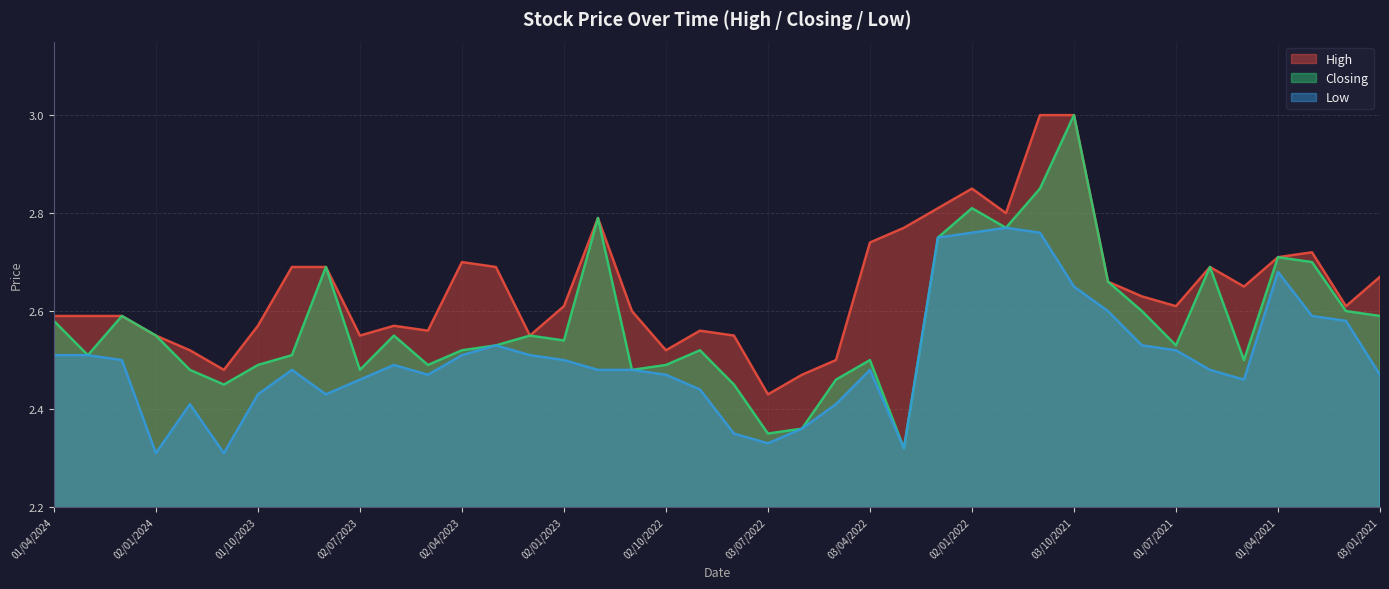

Reading right to left, list all the values displayed in this chart.

High: 03/01/2021=2.7	01/02/2021=2.6	01/03/2021=2.7	01/04/2021=2.7	02/05/2021=2.6	01/06/2021=2.7	01/07/2021=2.6	01/08/2021=2.6	01/09/2021=2.7	03/10/2021=3.0	01/11/2021=3.0	01/12/2021=2.8	02/01/2022=2.9	01/02/2022=2.8	01/03/2022=2.8	03/04/2022=2.7	08/05/2022=2.5	01/06/2022=2.5	03/07/2022=2.4	01/08/2022=2.5	01/09/2022=2.6	02/10/2022=2.5	01/11/2022=2.6	01/12/2022=2.8	02/01/2023=2.6	01/02/2023=2.5	01/03/2023=2.7	02/04/2023=2.7	01/05/2023=2.6	04/06/2023=2.6	02/07/2023=2.5	01/08/2023=2.7	03/09/2023=2.7	01/10/2023=2.6	01/11/2023=2.5	03/12/2023=2.5	02/01/2024=2.5	01/02/2024=2.6	03/03/2024=2.6	01/04/2024=2.6
Closing: 03/01/2021=2.6	01/02/2021=2.6	01/03/2021=2.7	01/04/2021=2.7	02/05/2021=2.5	01/06/2021=2.7	01/07/2021=2.5	01/08/2021=2.6	01/09/2021=2.7	03/10/2021=3.0	01/11/2021=2.9	01/12/2021=2.8	02/01/2022=2.8	01/02/2022=2.8	01/03/2022=2.3	03/04/2022=2.5	08/05/2022=2.5	01/06/2022=2.4	03/07/2022=2.4	01/08/2022=2.5	01/09/2022=2.5	02/10/2022=2.5	01/11/2022=2.5	01/12/2022=2.8	02/01/2023=2.5	01/02/2023=2.5	01/03/2023=2.5	02/04/2023=2.5	01/05/2023=2.5	04/06/2023=2.5	02/07/2023=2.5	01/08/2023=2.7	03/09/2023=2.5	01/10/2023=2.5	01/11/2023=2.5	03/12/2023=2.5	02/01/2024=2.5	01/02/2024=2.6	03/03/2024=2.5	01/04/2024=2.6
Low: 03/01/2021=2.5	01/02/2021=2.6	01/03/2021=2.6	01/04/2021=2.7	02/05/2021=2.5	01/06/2021=2.5	01/07/2021=2.5	01/08/2021=2.5	01/09/2021=2.6	03/10/2021=2.6	01/11/2021=2.8	01/12/2021=2.8	02/01/2022=2.8	01/02/2022=2.8	01/03/2022=2.3	03/04/2022=2.5	08/05/2022=2.4	01/06/2022=2.4	03/07/2022=2.3	01/08/2022=2.4	01/09/2022=2.4	02/10/2022=2.5	01/11/2022=2.5	01/12/2022=2.5	02/01/2023=2.5	01/02/2023=2.5	01/03/2023=2.5	02/04/2023=2.5	01/05/2023=2.5	04/06/2023=2.5	02/07/2023=2.5	01/08/2023=2.4	03/09/2023=2.5	01/10/2023=2.4	01/11/2023=2.3	03/12/2023=2.4	02/01/2024=2.3	01/02/2024=2.5	03/03/2024=2.5	01/04/2024=2.5